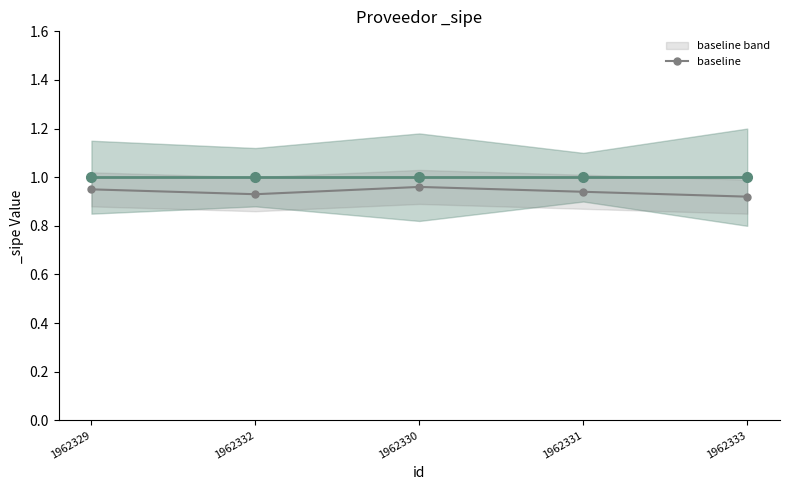

What is the label of the 2nd point from the right?

1962331